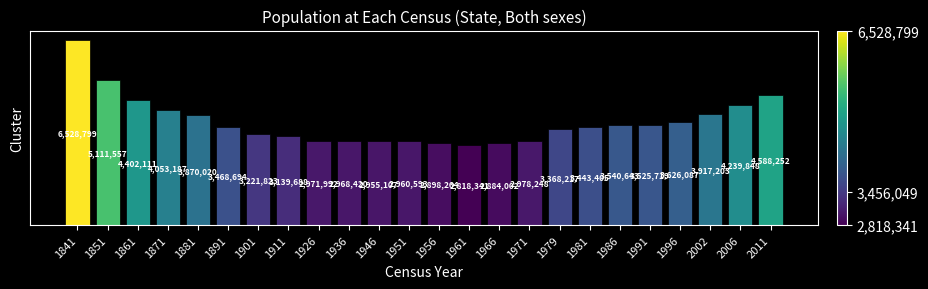

What is the value of the 3rd bar from the left?

4402111